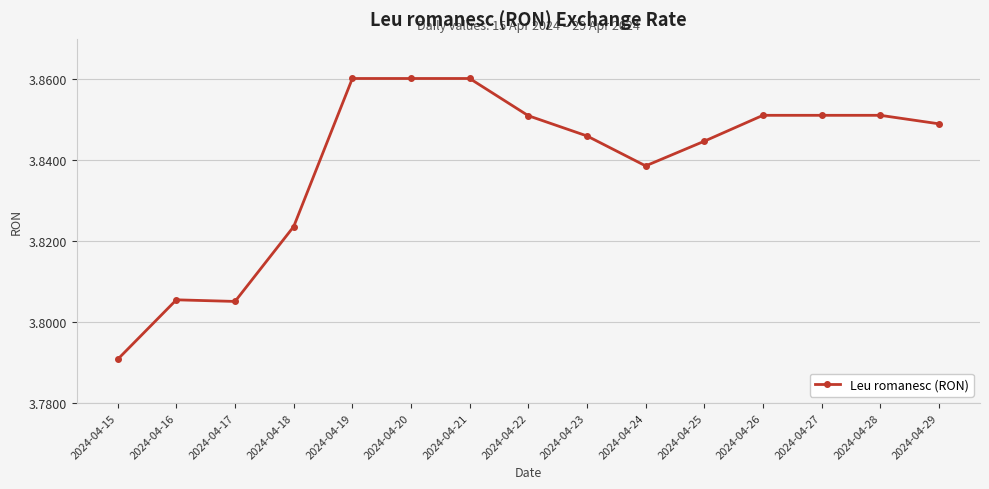

Approximately how many times larger is the value at 2024-04-28 compared to 2024-04-26?

1.0